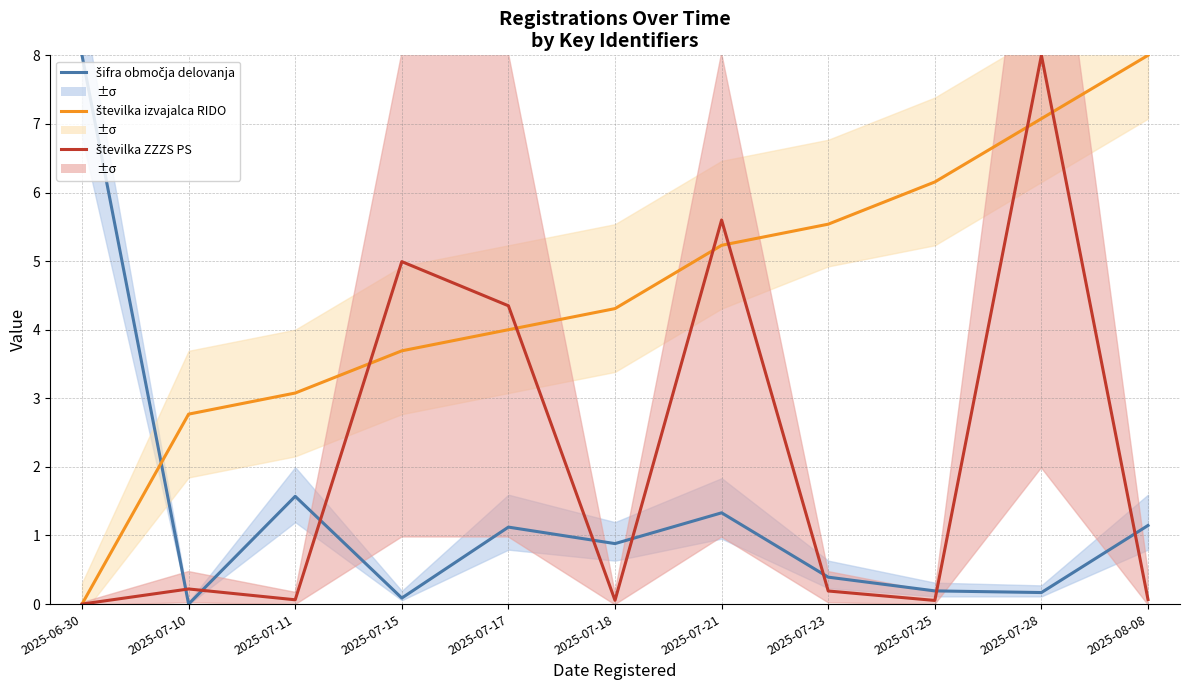

How many values in številka izvajalca RIDO are above zero?

10